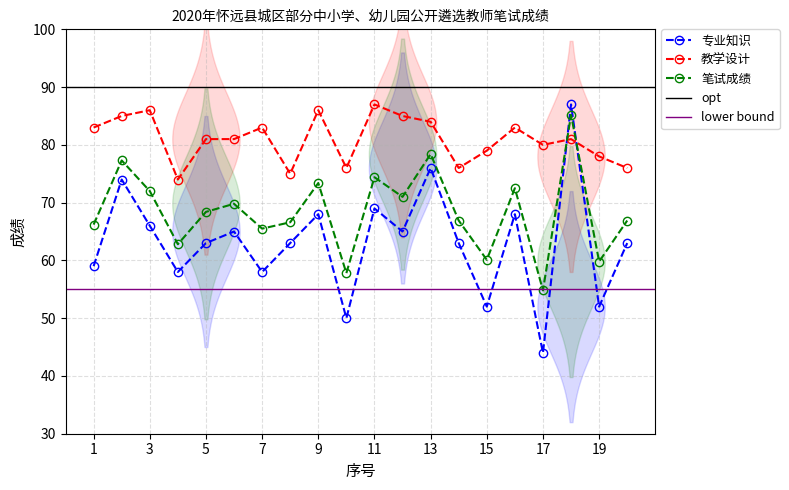

What is the lowest value of the 笔试成绩 series?

54.8